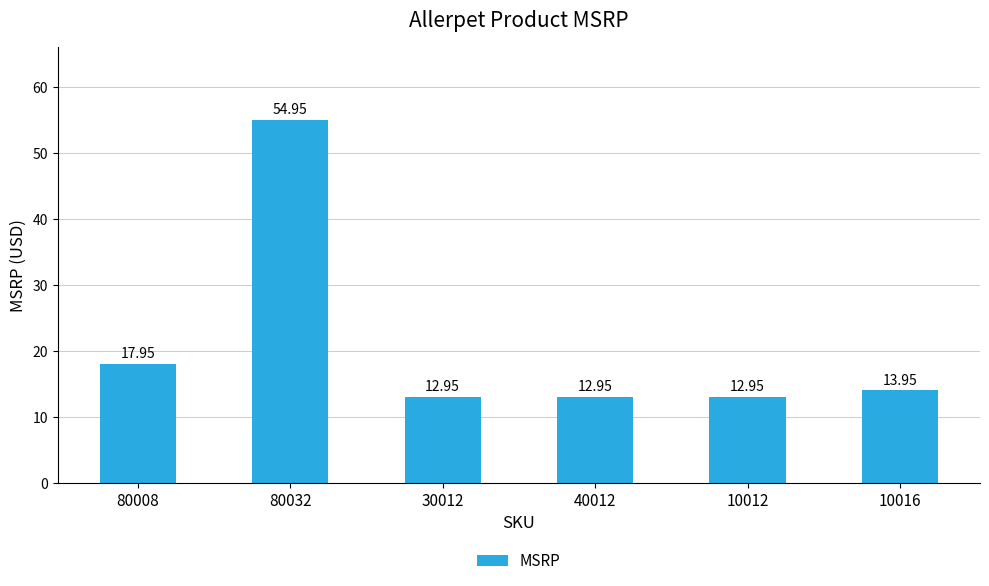

What position from the left is 40012?

4